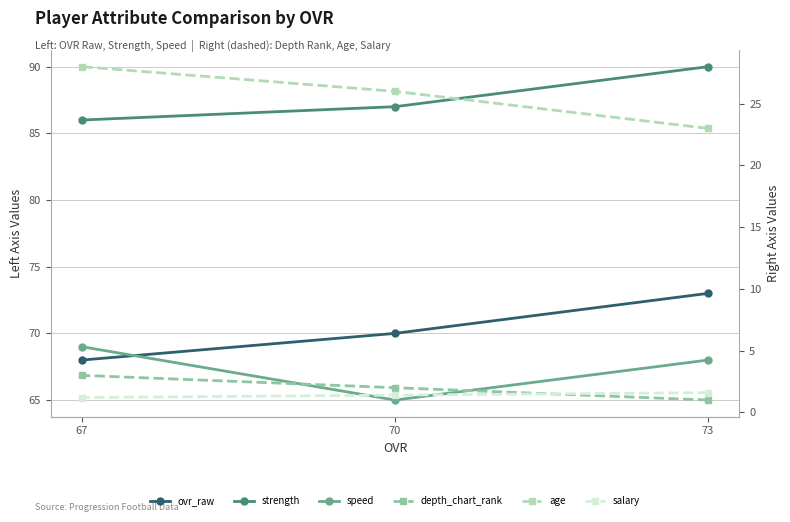

Which category has the highest value across all series?

73